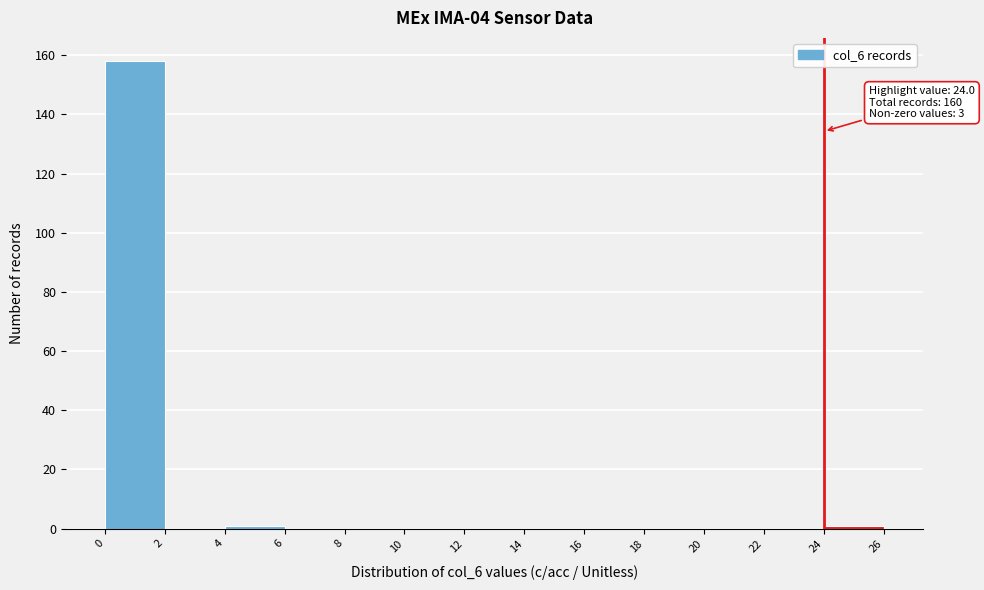

Which range on the x-axis has the tallest bar?

0 to 2